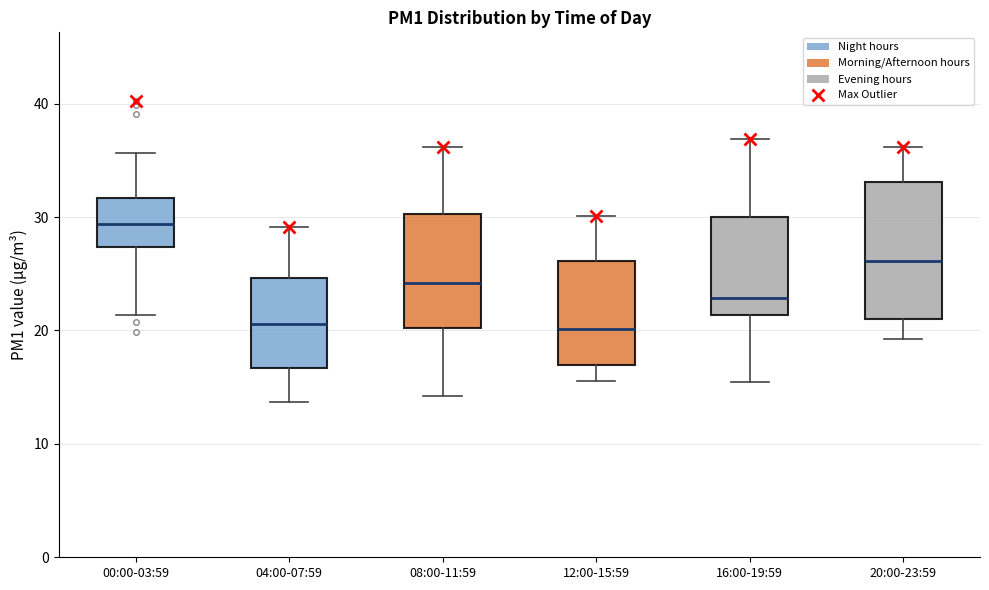

Which box has the highest median line?

00:00-03:59